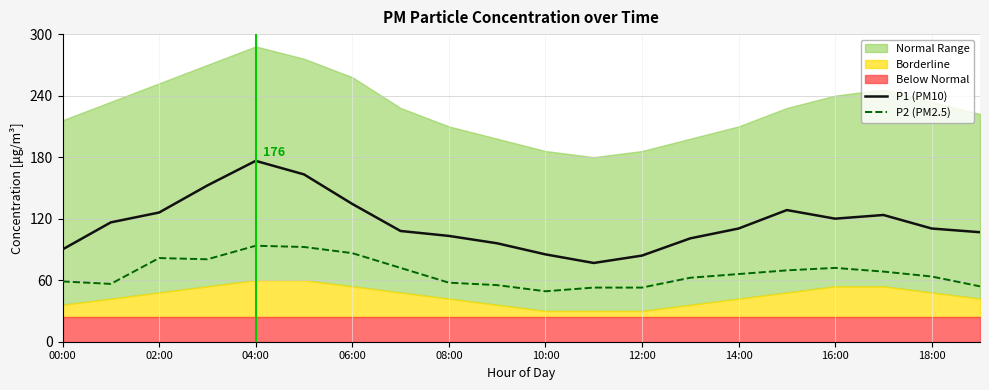

What position from the right is 00:00?

20